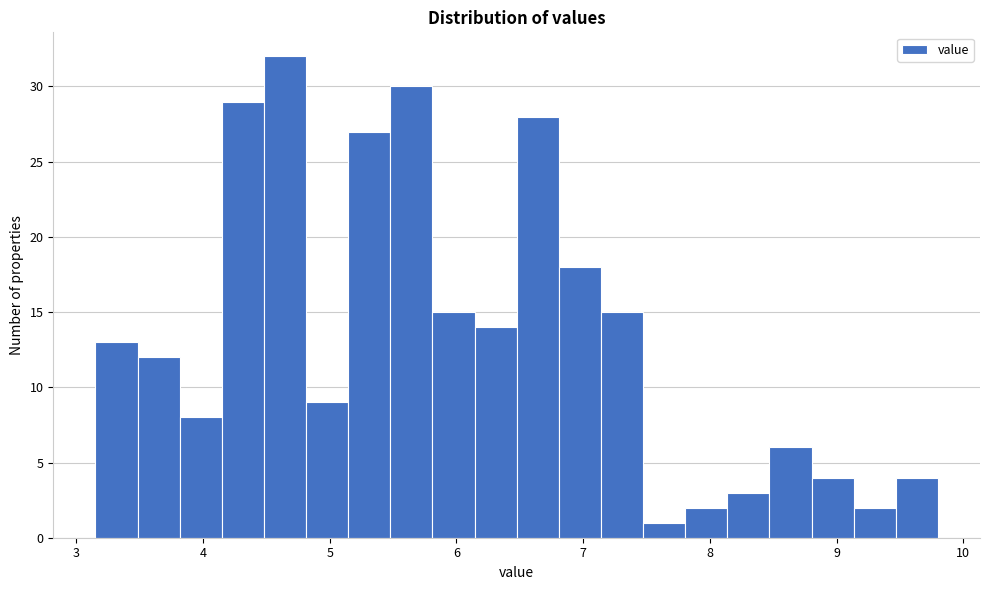

Read against the x-axis, roughly where is the centre of the tallest bar?

4.6